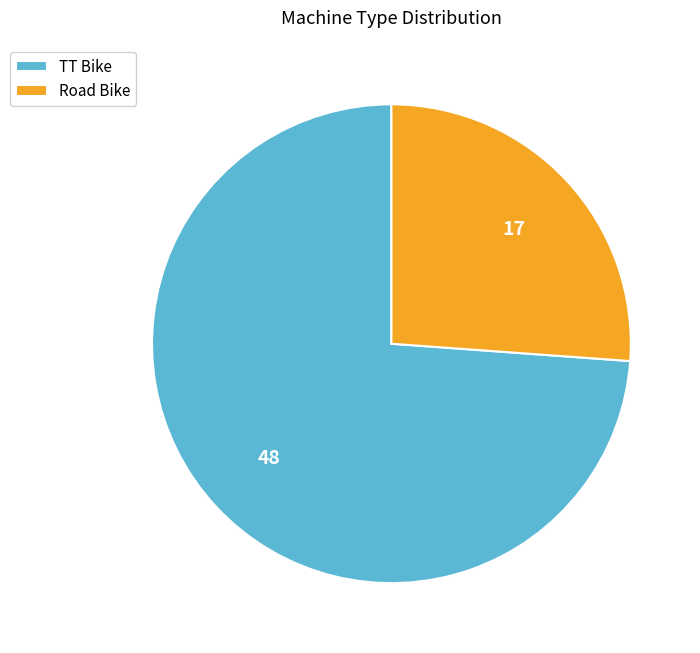

Combined, do TT Bike and Road Bike account for over 50%?

Yes